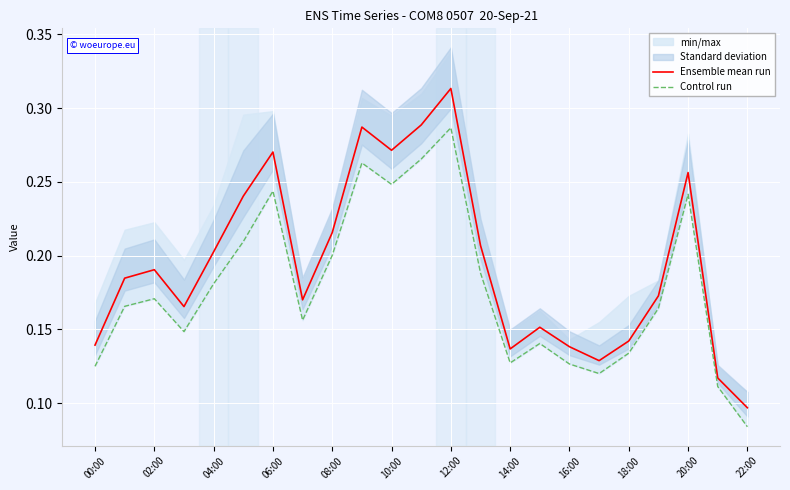

True or false: Control run and Ensemble mean run cross at least once.

False